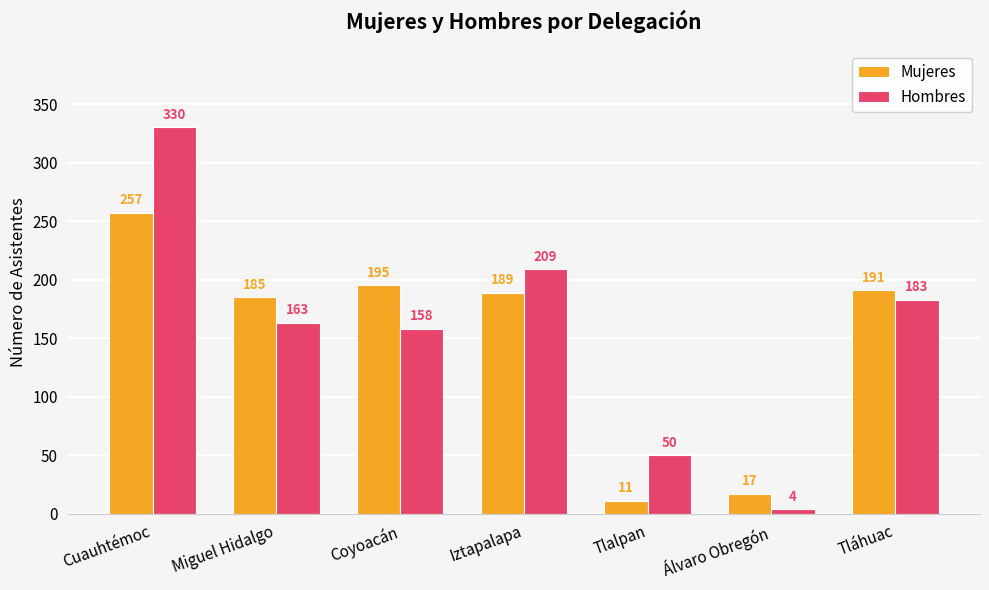

The Hombres series shows 111 at Coyoacán. True or false?

False